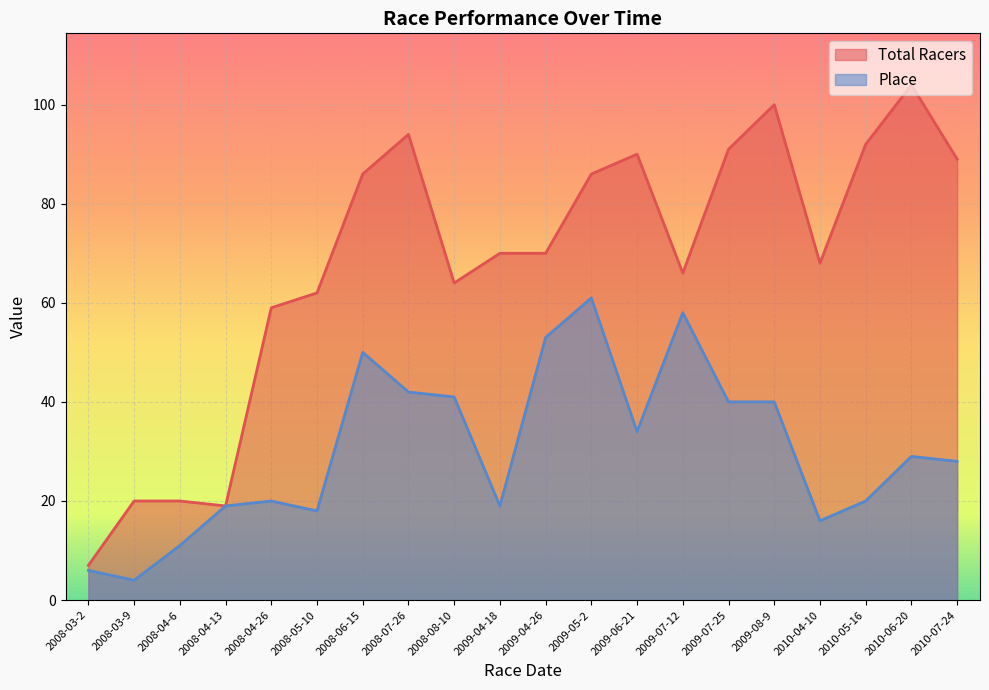

How many interior local valleys does the Total Racers series have?

4